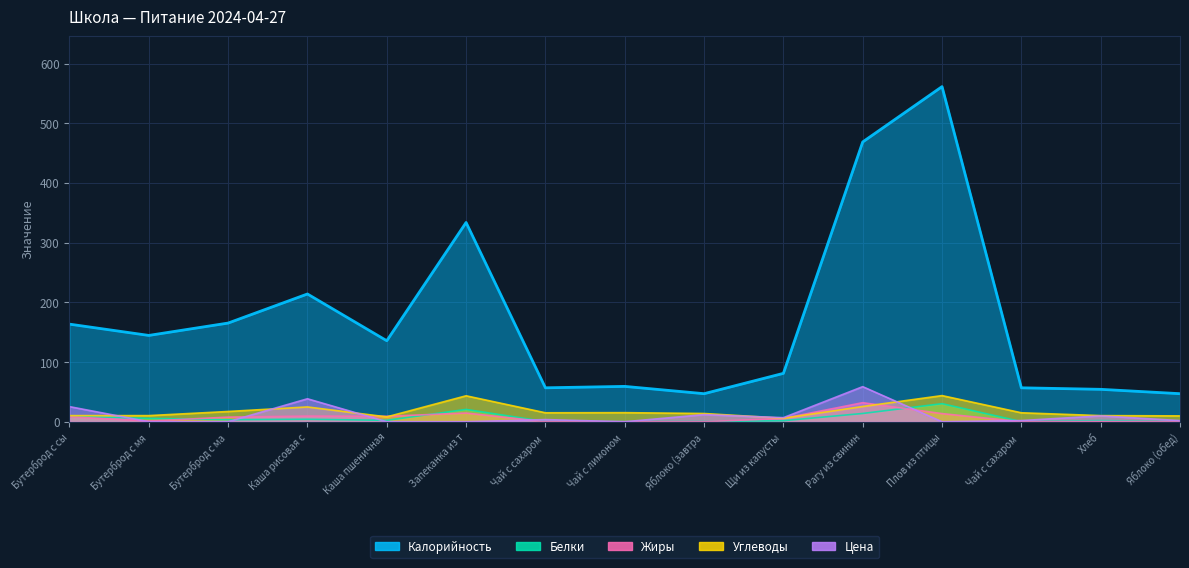

Reading left to right, extract all data points from this chart.

Калорийность: 163.5	144.6	165.3	214.0	135.7	333.8	56.9	59.2	47.0	81.1	468.7	561.4	56.9	54.3	47.0
Белки: 8.9	5.6	3.4	4.1	2.4	20.6	0.2	0.3	0.4	1.8	13.8	30.3	0.2	2.0	0.4
Жиры: 8.4	1.2	7.8	9.5	9.1	14.6	0.1	0.1	0.1	5.6	31.9	13.6	0.1	0.4	0.4
Углеводы: 10.3	10.3	17.2	24.8	8.1	43.5	15.0	15.2	13.8	5.8	25.5	43.8	15.0	10.3	9.8
Цена: 25.3	0.0	0.0	38.5	0.0	0.0	3.6	0.0	11.9	6.8	58.8	0.0	2.0	9.8	1.9